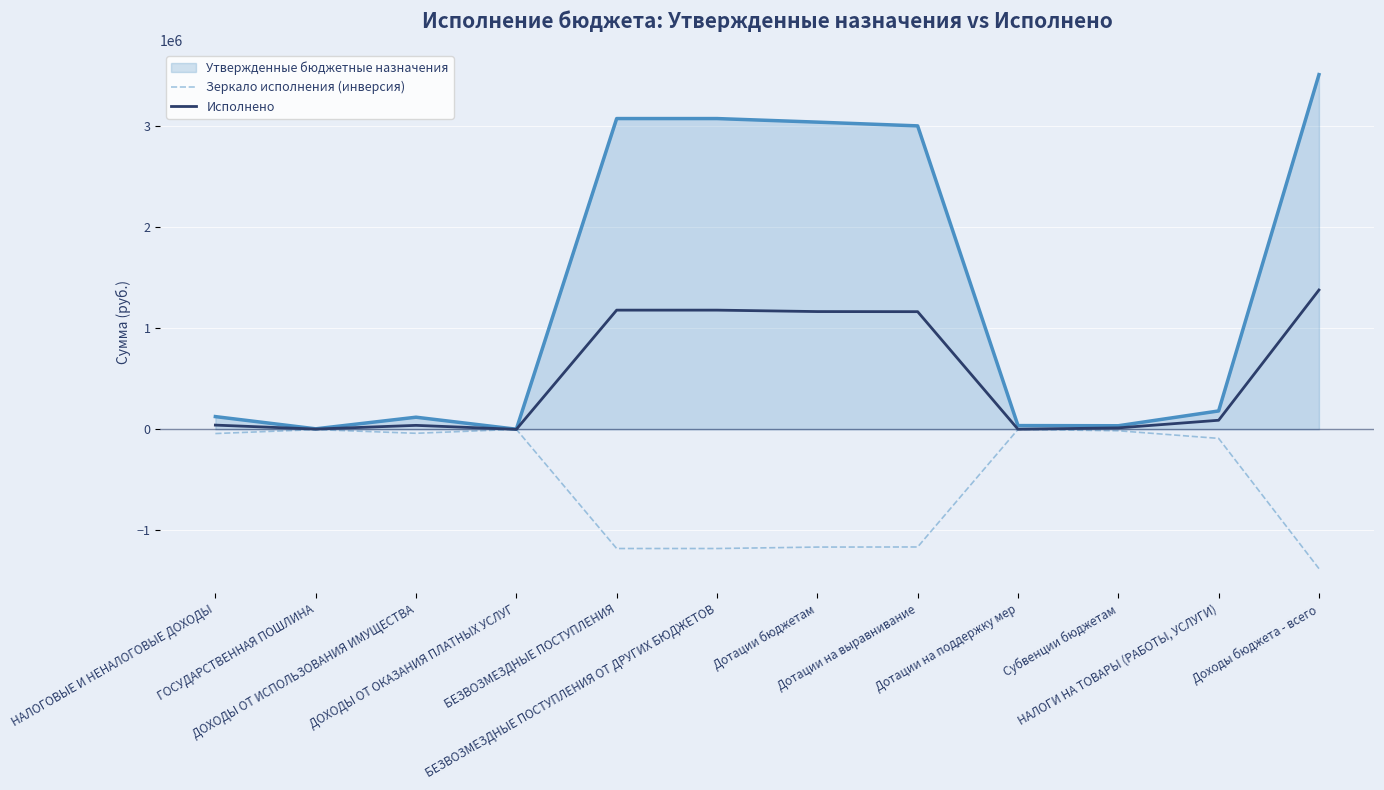

Which series has the largest total across all categories?

Утвержденные бюджетные назначения